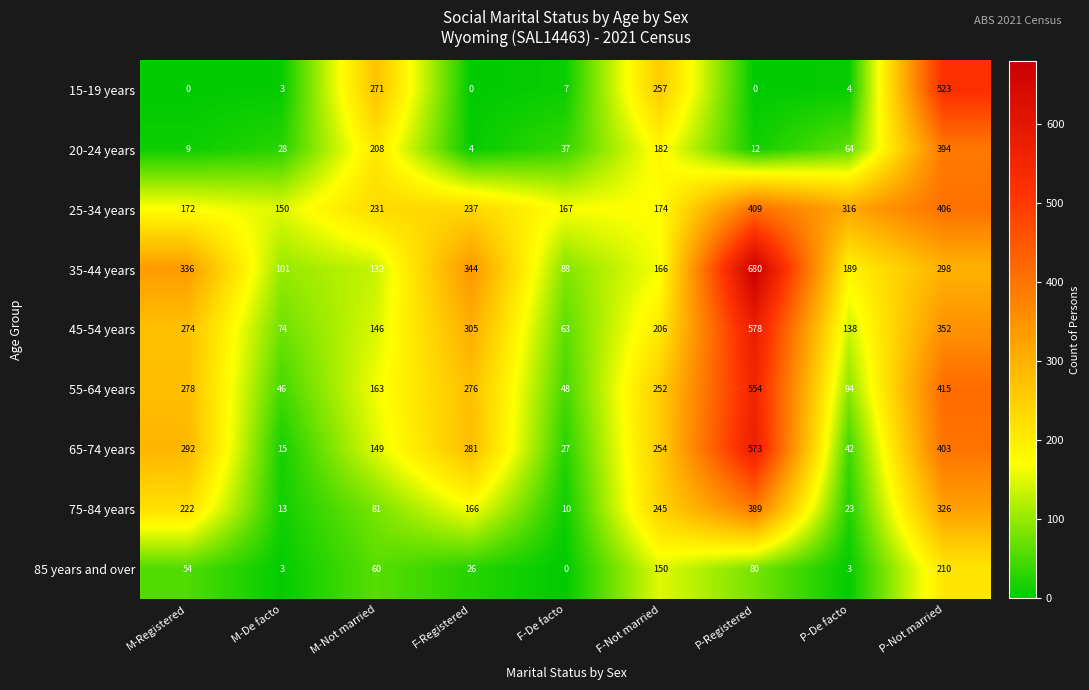

List the series in order of their peak value, highest first.

35-44 years, 45-54 years, 65-74 years, 55-64 years, 15-19 years, 25-34 years, 20-24 years, 75-84 years, 85 years and over